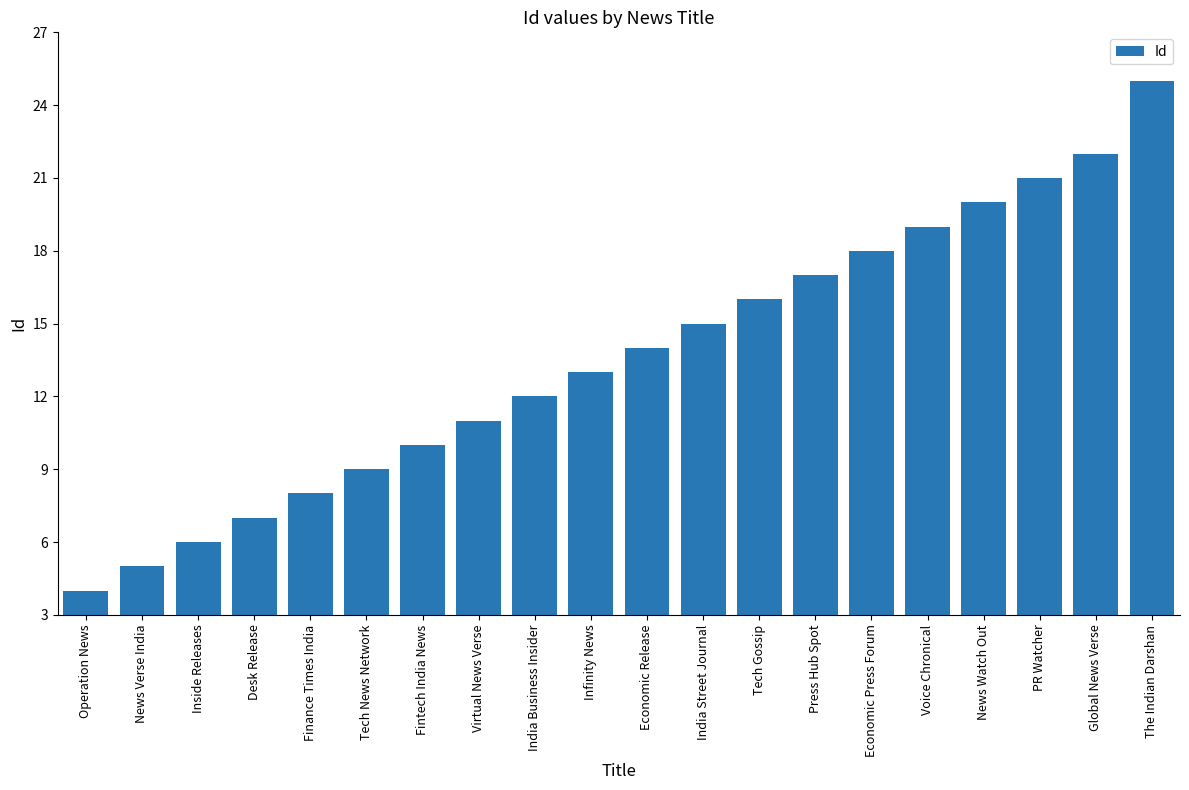

How many data points does each series have?

20